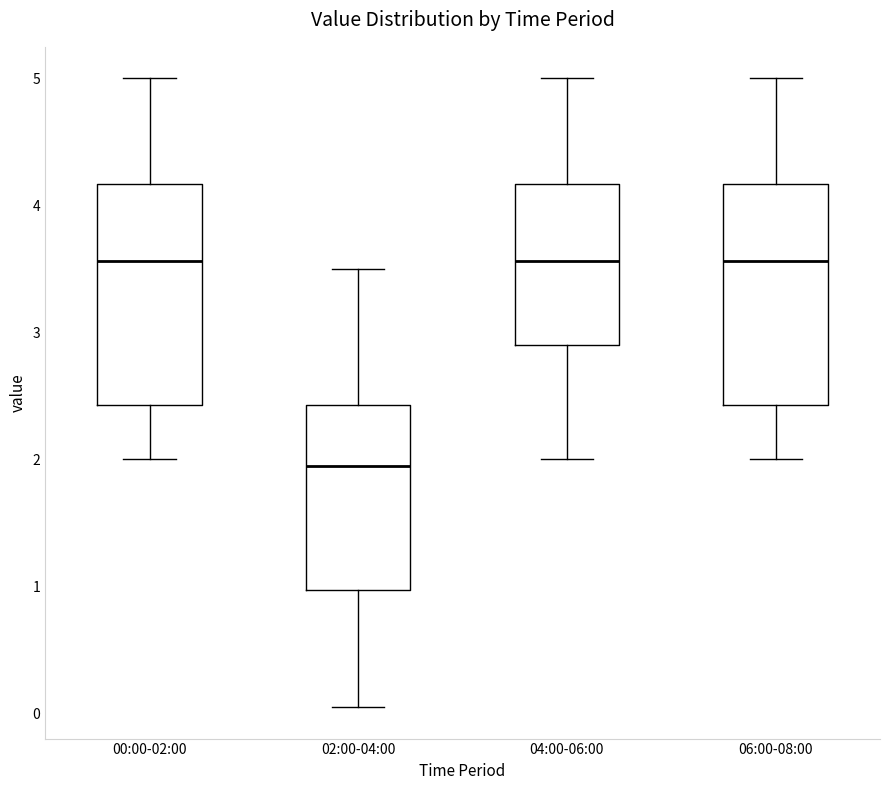

Where does the lower whisker of the box for 00:00-02:00 end on the y-axis? The values are not printed on the chart, so give them approximately, as read against the axis.

2.0